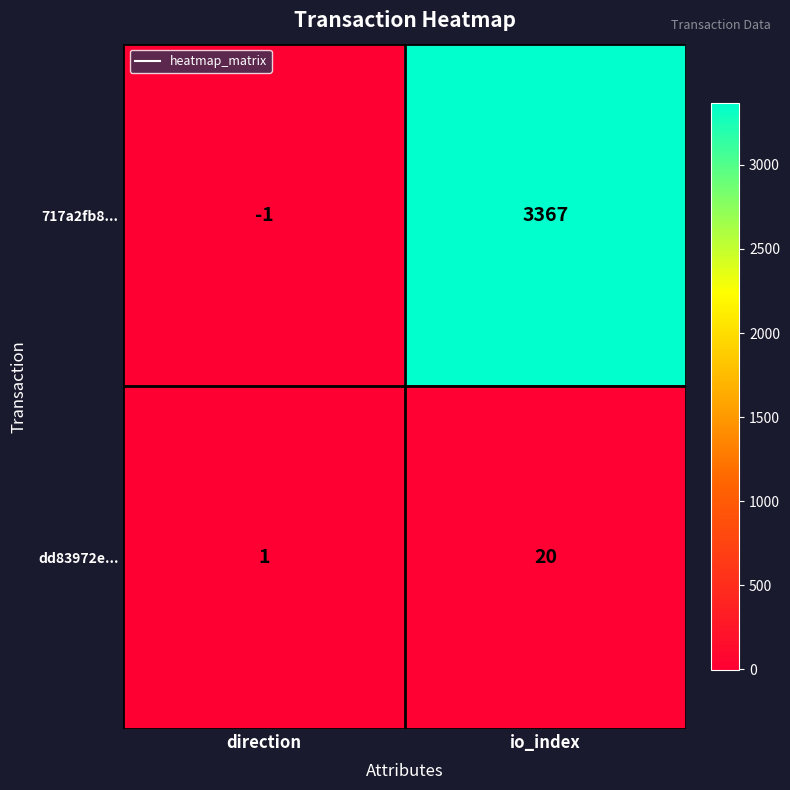

What is the smallest value displayed?

-1